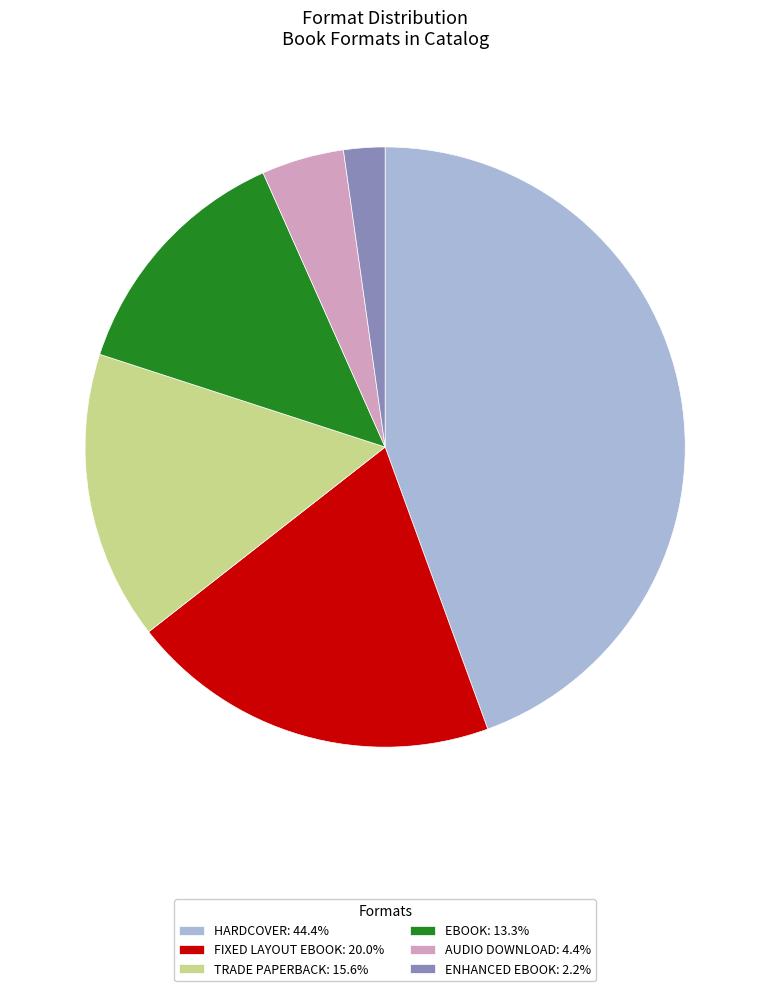

Approximately how many times larger is the value at EBOOK: 13.3% compared to AUDIO DOWNLOAD: 4.4%?

3.0